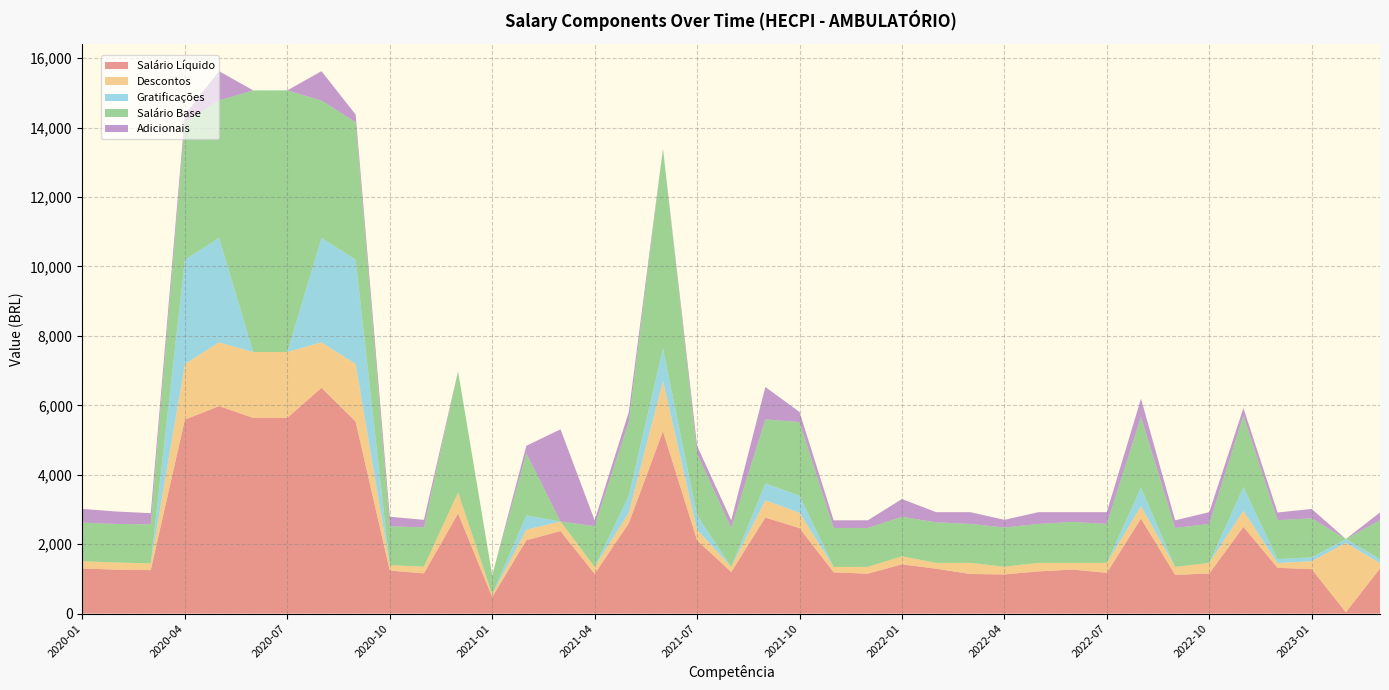

Reading left to right, what are all the values shown in this chart?

Salário Líquido: 1299.7	1265.1	1252.0	5588.4	5976.9	5637.7	5637.7	6504.9	5532.2	1239.2	1157.9	2882.9	475.8	2112.0	2376.9	1142.1	2601.2	5254.4	2109.6	1196.8	2766.6	2461.9	1187.8	1149.4	1418.5	1291.9	1140.0	1127.9	1215.8	1267.2	1172.6	2736.2	1115.7	1154.5	2496.8	1319.1	1279.8	37.9	1299.1
Descontos: 208.2	204.8	194.3	1600.7	1836.3	1899.2	1899.2	1308.3	1656.8	155.4	192.5	607.8	74.2	304.9	277.0	201.7	303.2	1444.5	306.1	146.9	497.6	442.4	155.4	194.3	231.8	168.9	320.8	222.5	245.1	193.7	288.3	359.1	227.6	306.3	463.2	137.0	227.6	1998.6	157.0
Gratificações: 0.0	0.0	0.0	3009.0	3009.0	0.0	0.0	3009.0	3009.0	0.0	0.0	0.0	0.0	413.0	0.0	0.0	490.8	940.0	413.0	0.0	486.9	490.8	0.0	0.0	0.0	0.0	0.0	0.0	0.0	0.0	0.0	533.1	0.0	0.0	684.3	112.4	112.4	112.4	112.4
Salário Base: 1113.0	1113.0	1123.8	3960.0	3960.0	7536.9	7536.9	3960.0	3960.0	1123.4	1130.4	3490.7	550.0	1784.0	0.0	1175.1	2124.2	5758.9	1782.6	1123.8	1843.3	2124.1	1123.2	1123.8	1137.7	1168.7	1123.8	1130.4	1123.8	1179.9	1123.8	2037.9	1123.3	1123.8	2063.0	1123.8	1123.8	0.0	1123.8
Adicionais: 394.9	357.0	322.5	220.0	844.2	0.0	0.0	844.2	220.0	271.3	220.0	0.0	0.0	220.0	2653.9	168.7	289.4	0.0	220.0	220.0	934.0	289.4	220.0	220.0	512.7	292.2	337.1	220.0	337.1	280.9	337.1	524.4	220.0	337.1	212.7	220.0	271.3	0.0	220.0